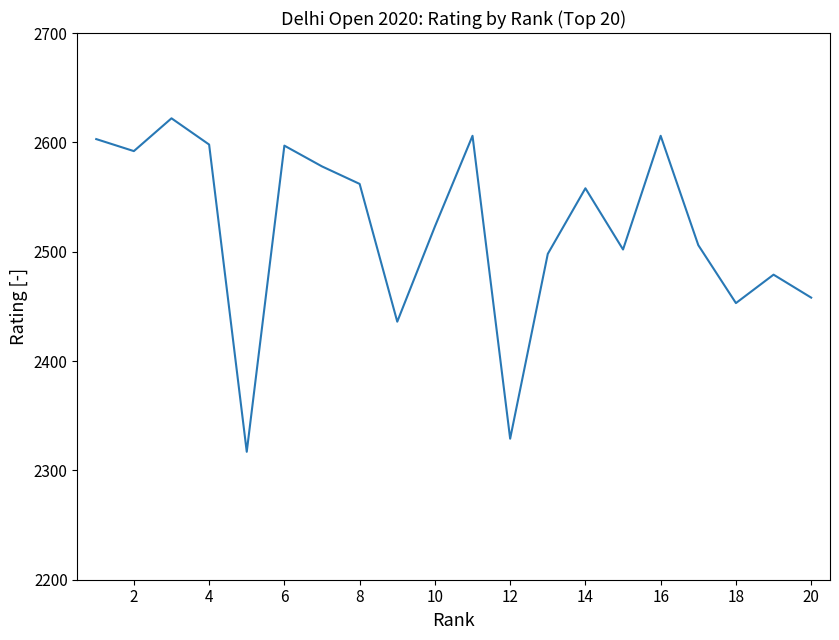

What is the greatest value displayed?

2622